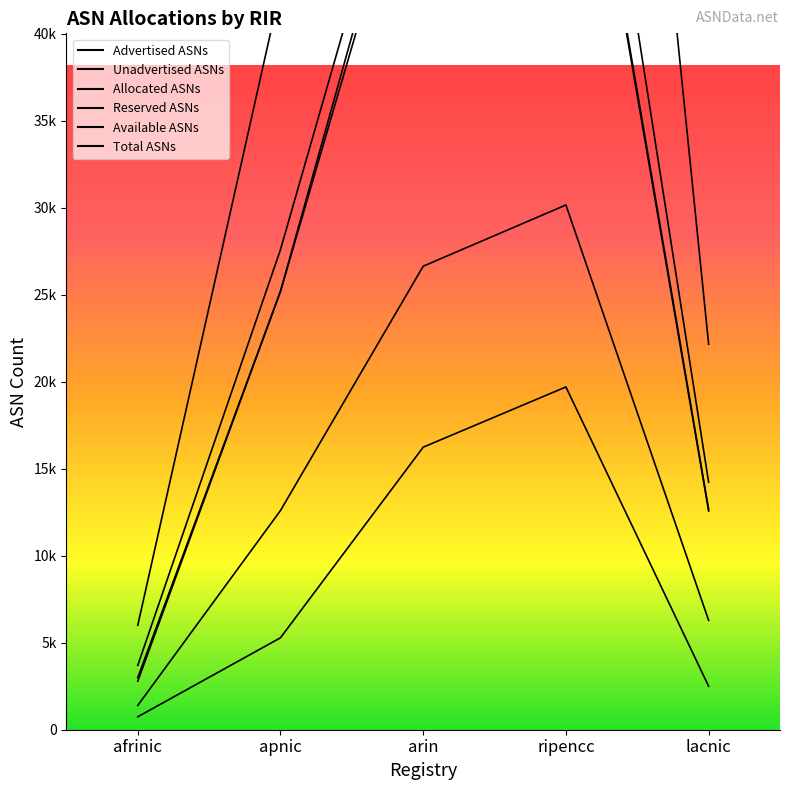

Which category has the highest value across all series?

ripencc